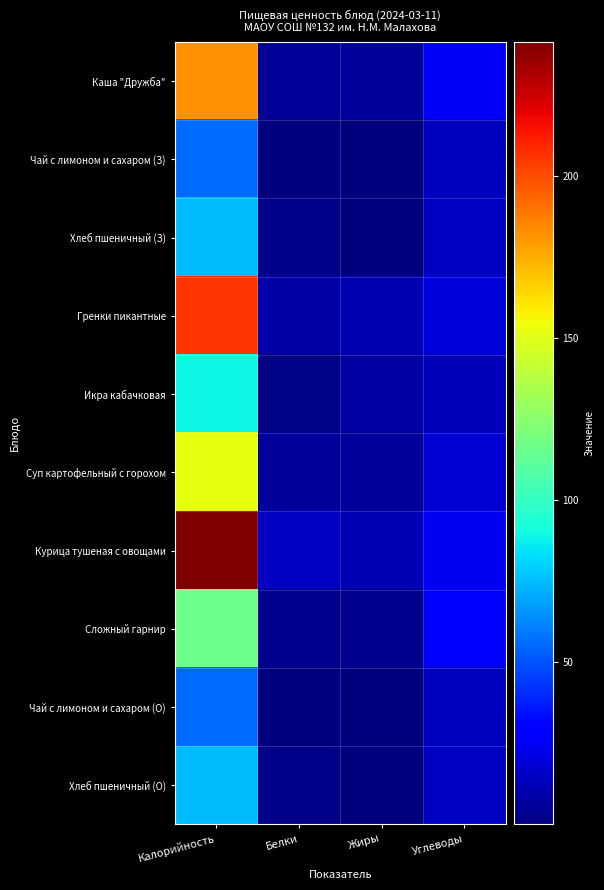

Reading left to right, what are all the values shown in this chart?

Каша "Дружба": Калорийность=182.3	Белки=5.3	Жиры=6.1	Углеводы=26.4
Чай с лимоном и сахаром (З): Калорийность=55.9	Белки=0.2	Жиры=0.1	Углеводы=14.2
Хлеб пшеничный (З): Калорийность=74.6	Белки=2.3	Жиры=0.6	Углеводы=15.1
Гренки пикантные: Калорийность=206.2	Белки=8.7	Жиры=10.5	Углеводы=19.3
Икра кабачковая: Калорийность=88.8	Белки=1.0	Жиры=8.0	Углеводы=13.1
Суп картофельный с горохом: Калорийность=152.4	Белки=6.3	Жиры=6.4	Углеводы=17.3
Курица тушеная с овощами: Калорийность=241.3	Белки=15.1	Жиры=11.7	Углеводы=25.1
Сложный гарнир: Калорийность=116.5	Белки=3.4	Жиры=3.5	Углеводы=27.4
Чай с лимоном и сахаром (О): Калорийность=55.9	Белки=0.2	Жиры=0.1	Углеводы=14.2
Хлеб пшеничный (О): Калорийность=74.6	Белки=2.3	Жиры=0.6	Углеводы=15.1